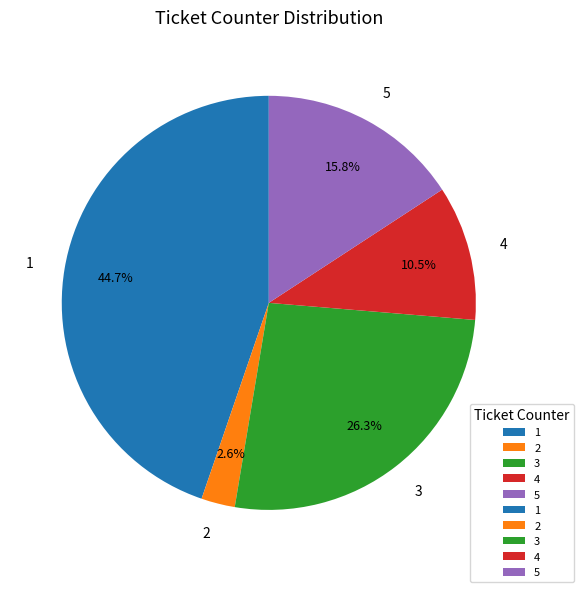

Does any single category account for the majority?

No